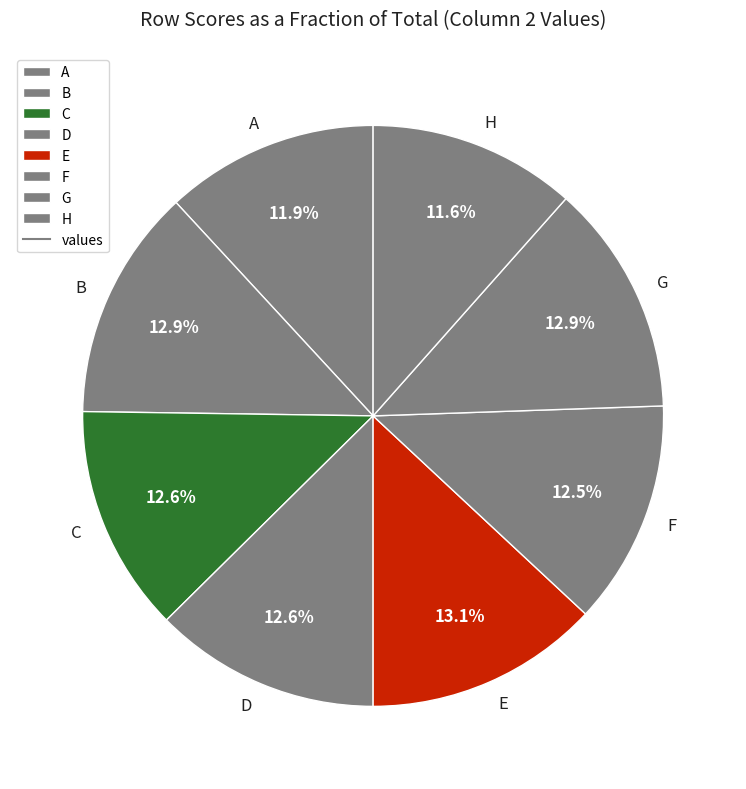

Do F and H together represent more than half of the pie?

No